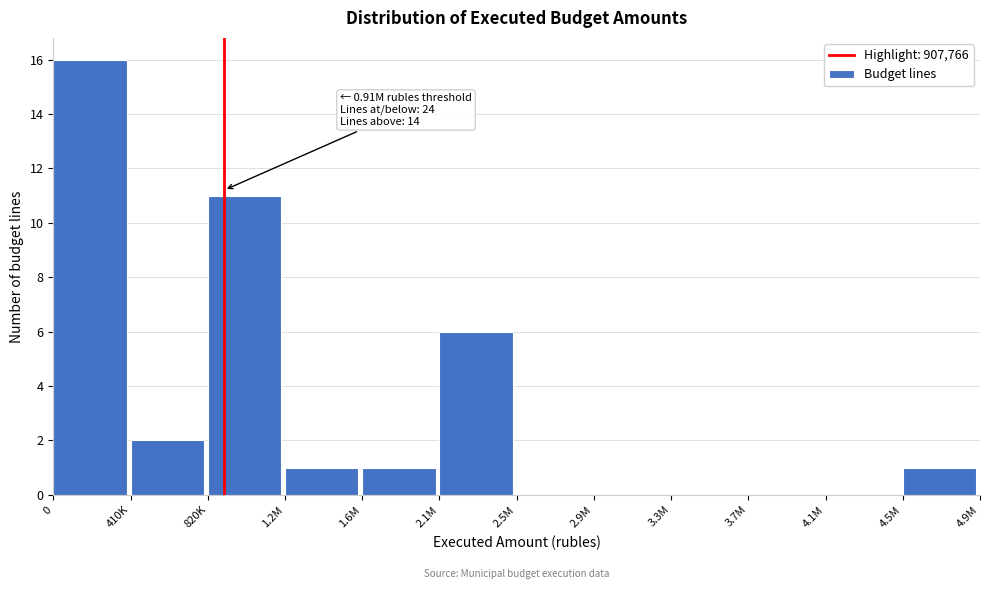

Reading left to right, transcribe all the data shown in this chart.

0=16	410K=2	820K=11	1.2M=1	1.6M=1	2.1M=6	2.5M=0	2.9M=0	3.3M=0	3.7M=0	4.1M=0	4.5M=1